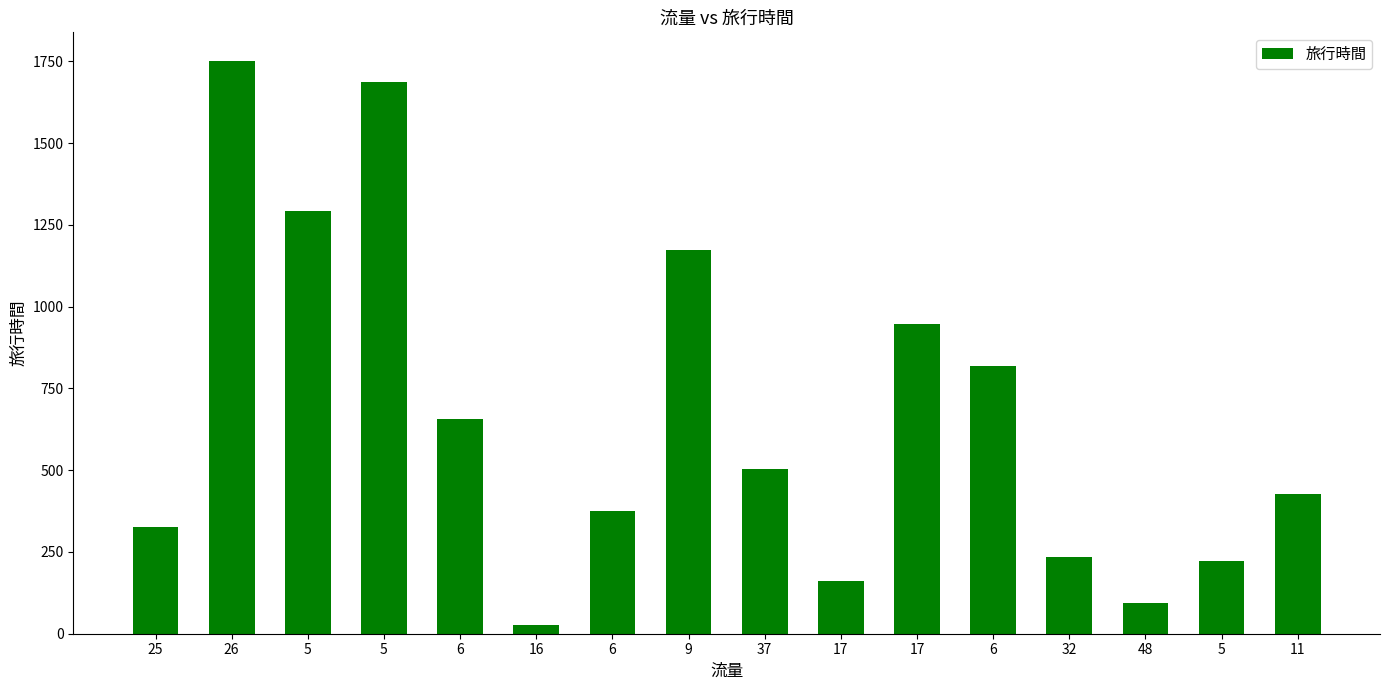

Reading left to right, extract all data points from this chart.

326	1751	1293	1688	656	26	374	1172	505	161	947	819	235	95	223	427